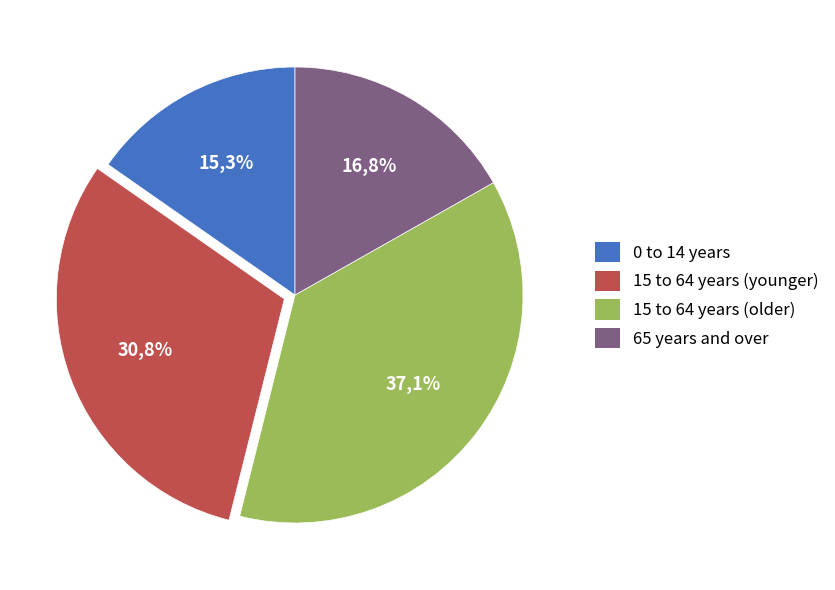

What is the smallest slice in the pie chart?

0 to 14 years